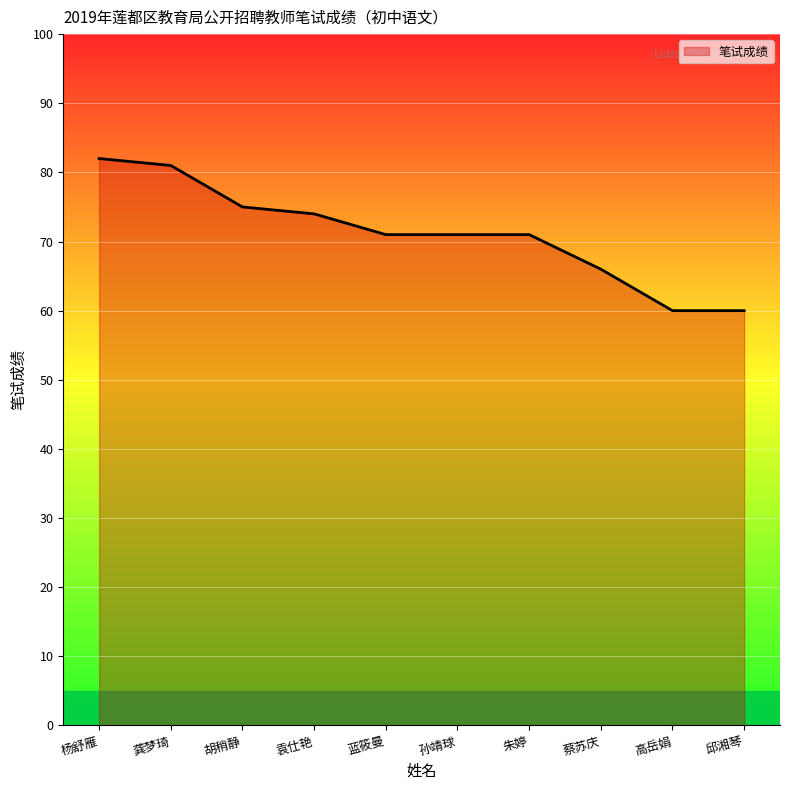

The chart shows a value of 29 at 龚梦琦. True or false?

False